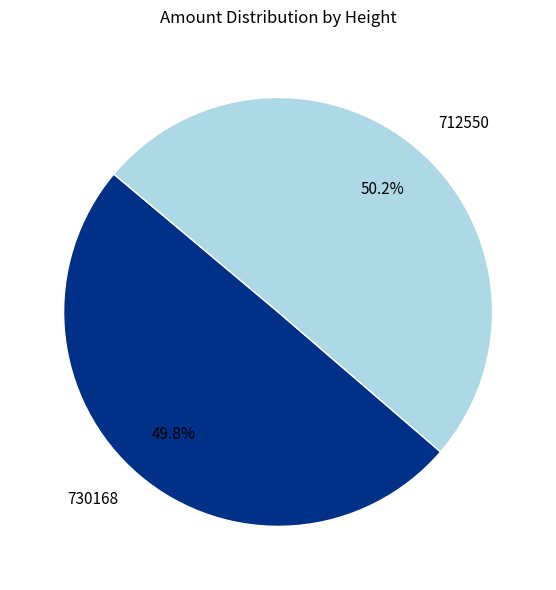

What is the ratio of the value at 730168 to the value at 712550?

1.0